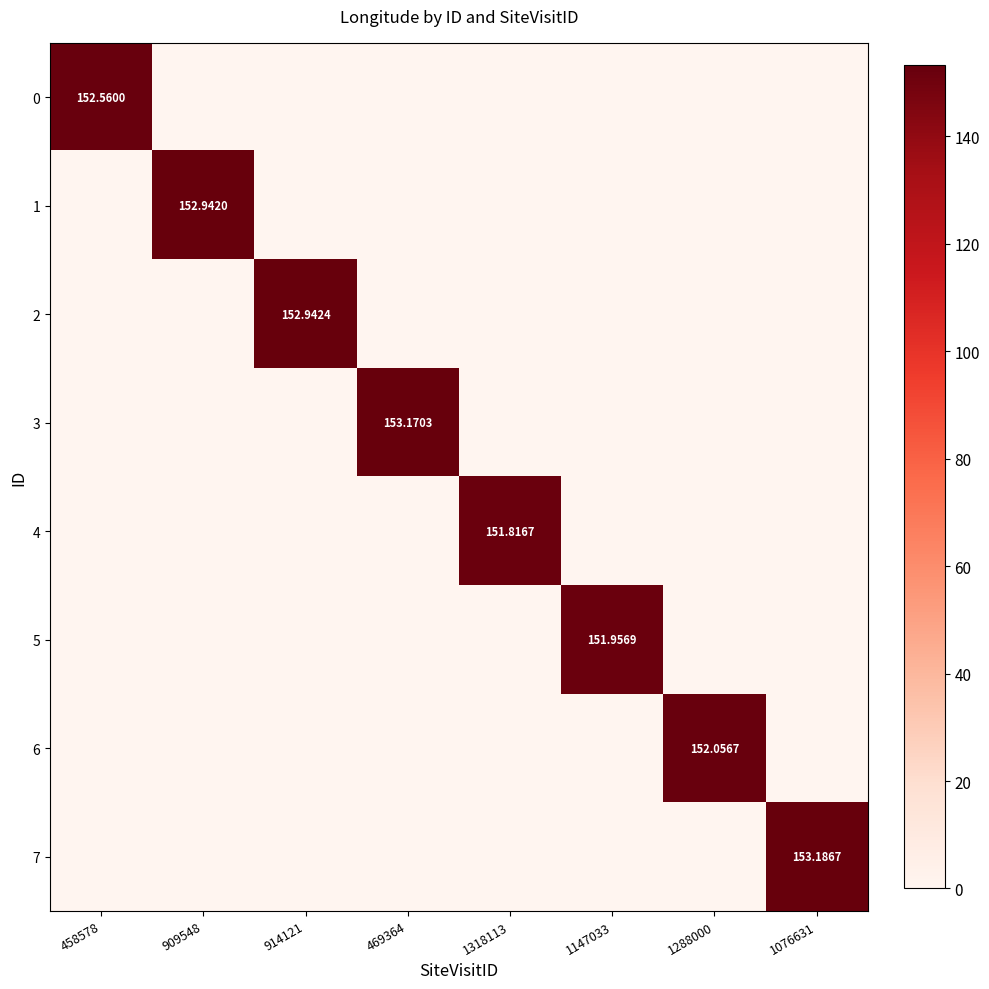

What is the highest value of the 3 series?

153.2